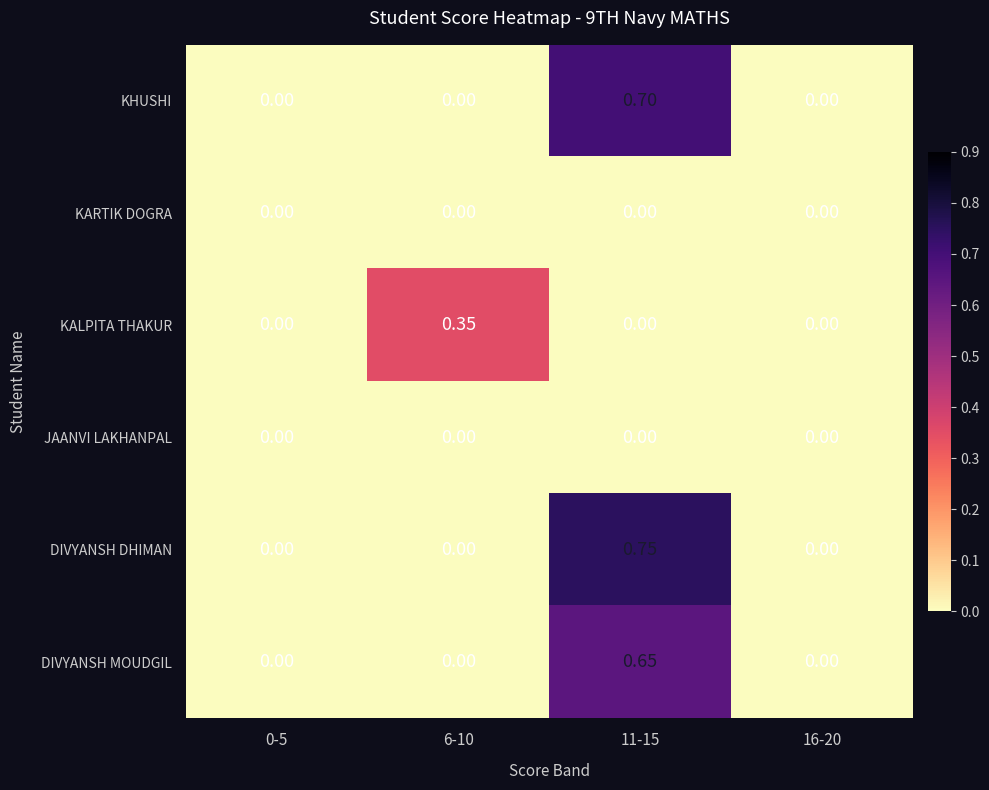

At which category is the sum across all series the highest?

11-15